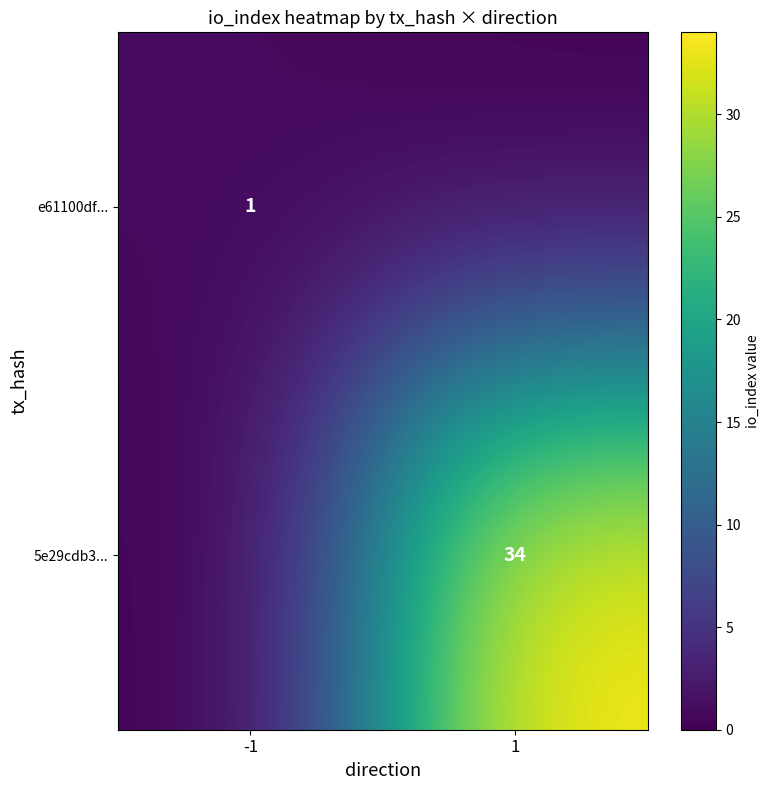

What is the total value across all series at -1?

1